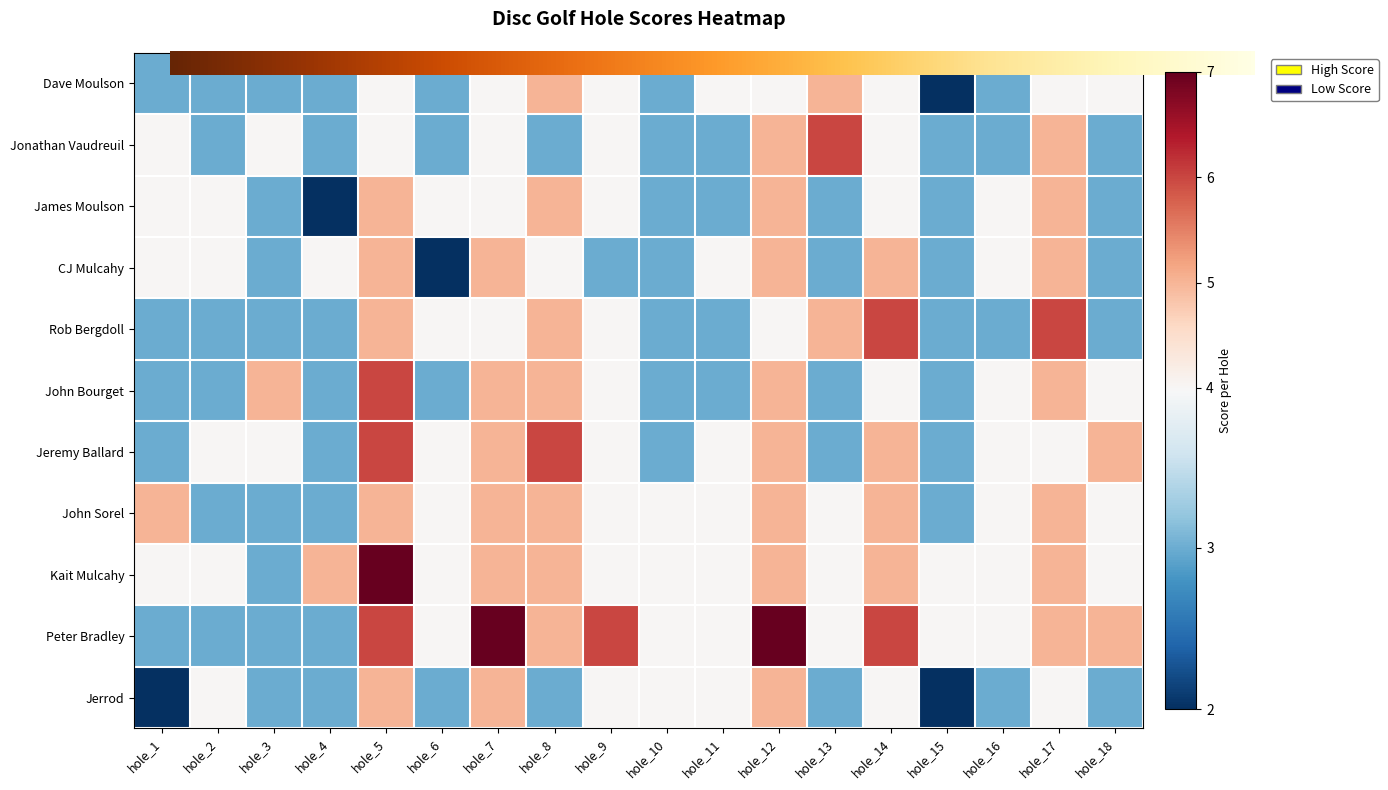

At which label is Jerrod closest to 3?

hole_3